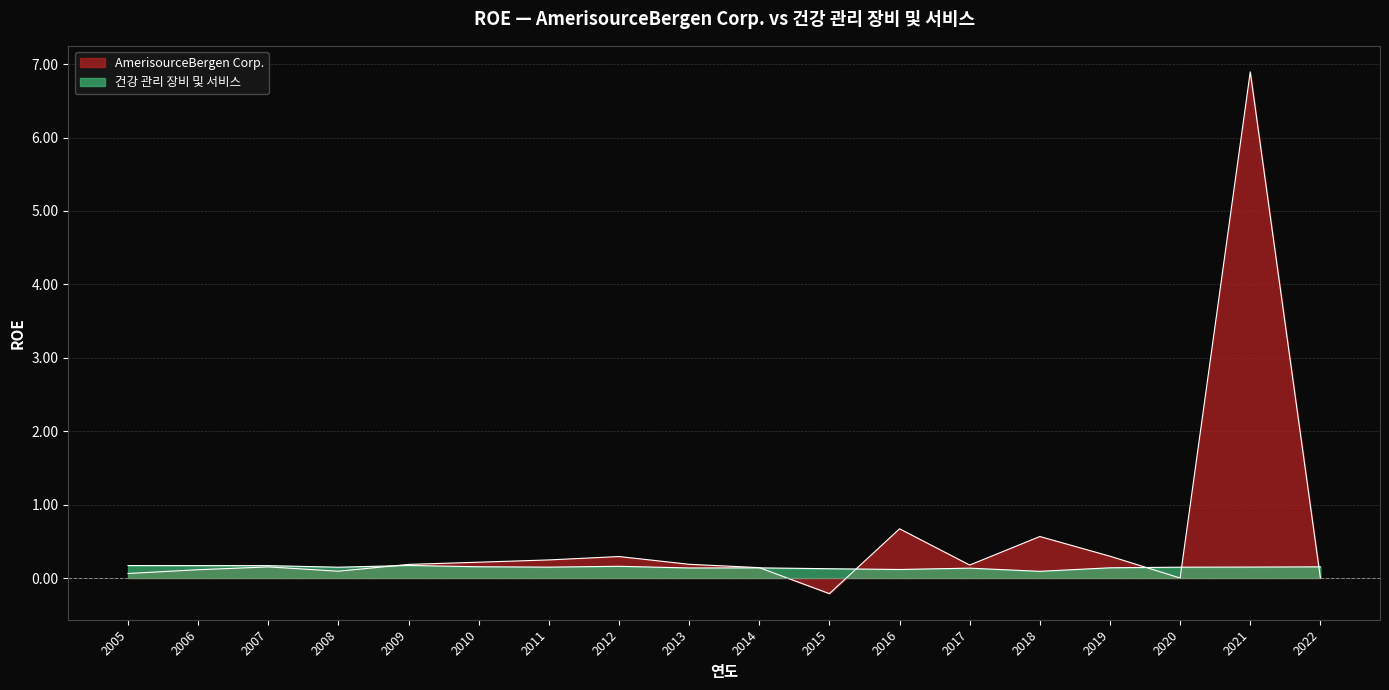

Rank the series by their average value, from lowest to highest.

건강 관리 장비 및 서비스, AmerisourceBergen Corp.